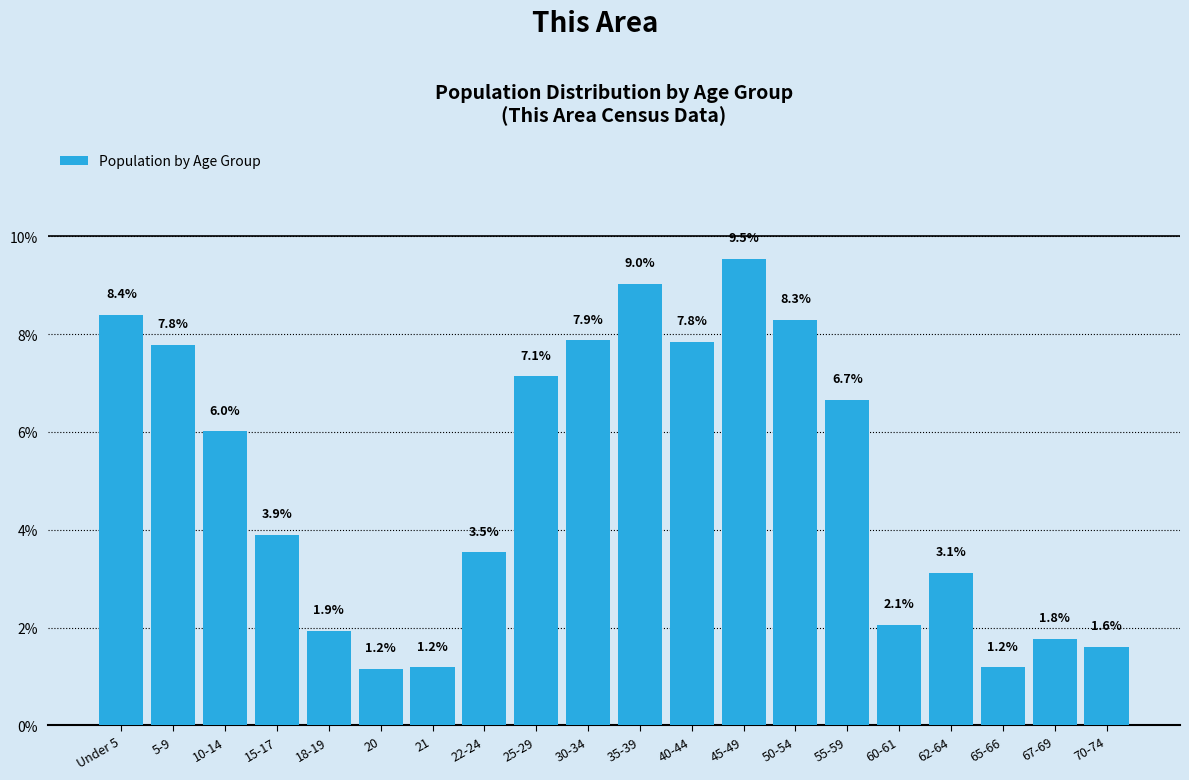

Reading left to right, what are all the values shown in this chart?

Under 5=8.4	5-9=7.8	10-14=6.0	15-17=3.9	18-19=1.9	20=1.2	21=1.2	22-24=3.5	25-29=7.1	30-34=7.9	35-39=9.0	40-44=7.8	45-49=9.5	50-54=8.3	55-59=6.7	60-61=2.1	62-64=3.1	65-66=1.2	67-69=1.8	70-74=1.6